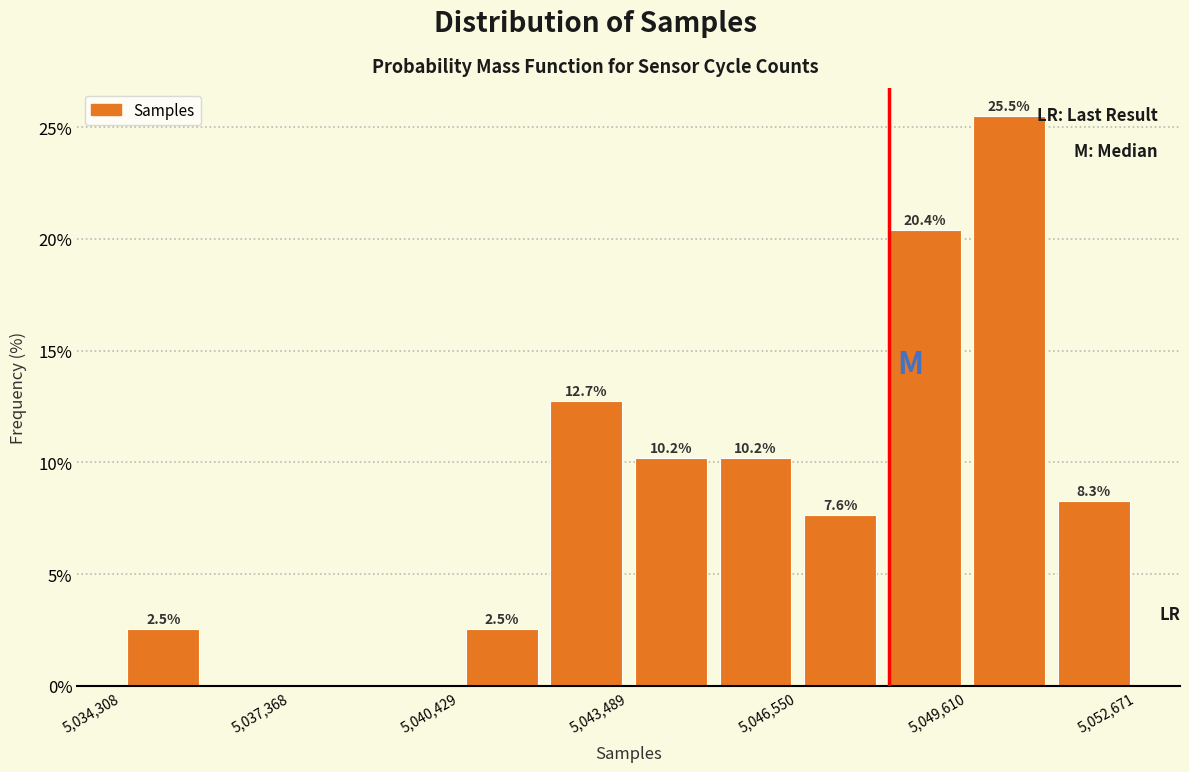

Read against the x-axis, roughly where is the centre of the tallest bar?

5050500